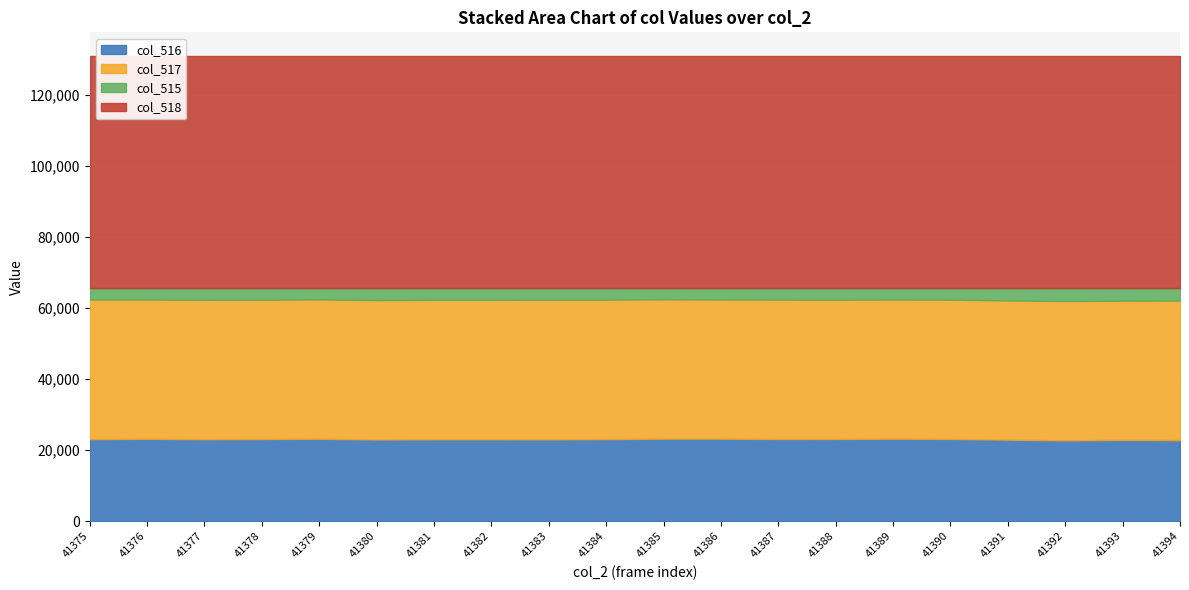

What is the sum of all col_517 values?

784618